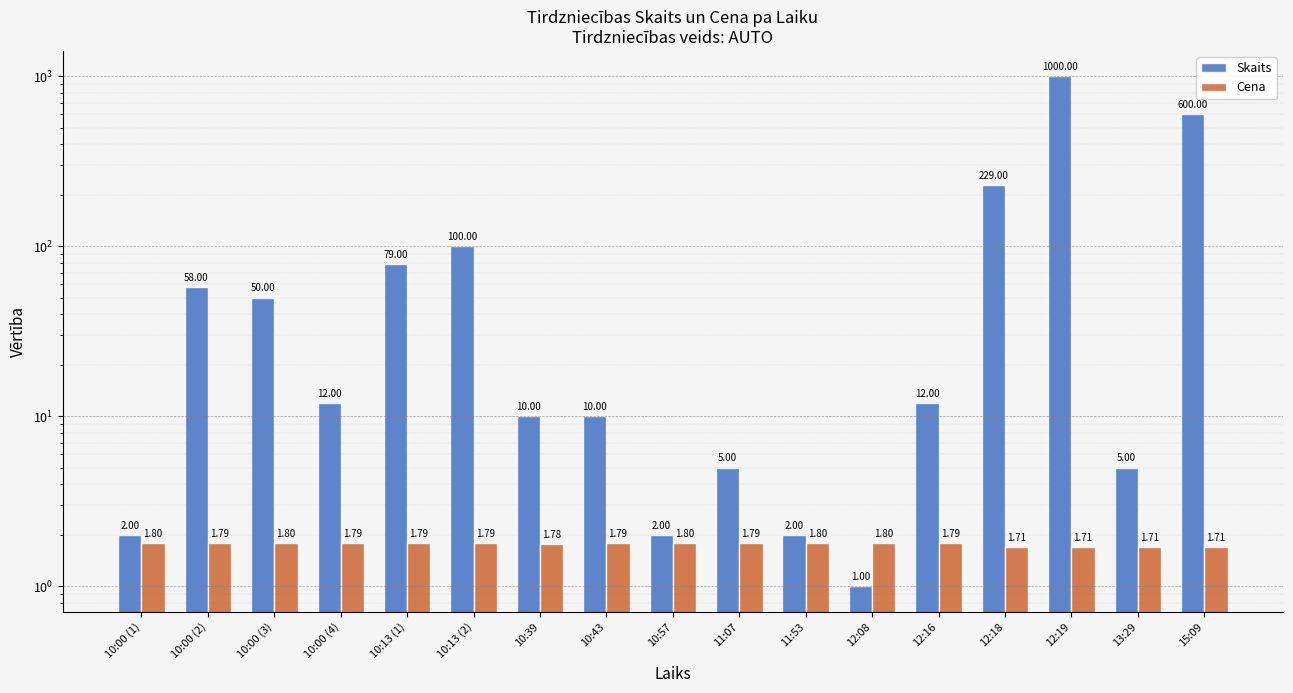

Reading right to left, transcribe all the data shown in this chart.

Skaits: 15:09=600.0	13:29=5.0	12:19=1000.0	12:18=229.0	12:16=12.0	12:08=1.0	11:53=2.0	11:07=5.0	10:57=2.0	10:43=10.0	10:39=10.0	10:13 (2)=100.0	10:13 (1)=79.0	10:00 (4)=12.0	10:00 (3)=50.0	10:00 (2)=58.0	10:00 (1)=2.0
Cena: 15:09=1.7	13:29=1.7	12:19=1.7	12:18=1.7	12:16=1.8	12:08=1.8	11:53=1.8	11:07=1.8	10:57=1.8	10:43=1.8	10:39=1.8	10:13 (2)=1.8	10:13 (1)=1.8	10:00 (4)=1.8	10:00 (3)=1.8	10:00 (2)=1.8	10:00 (1)=1.8